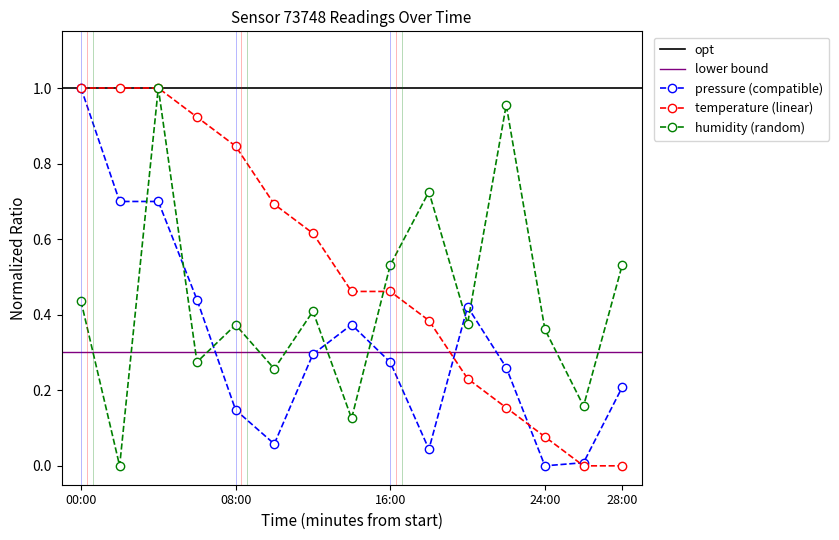

At which label does humidity reach its peak?

04:00